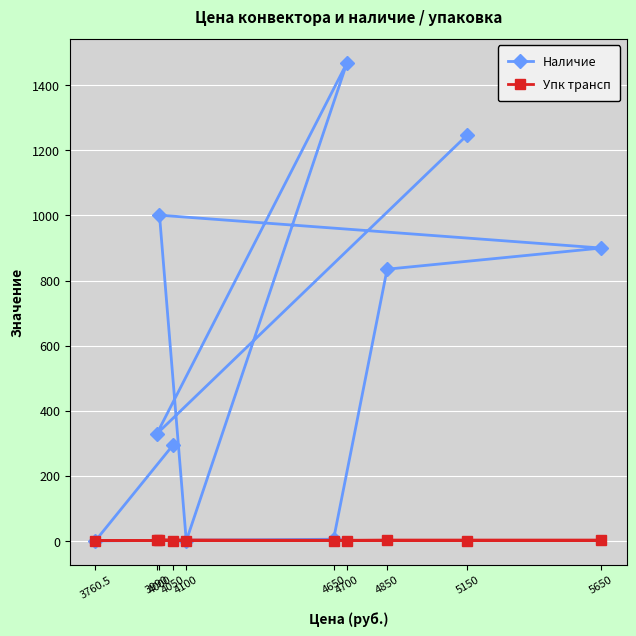

How many values in the Упк трансп series exceed 1?

4